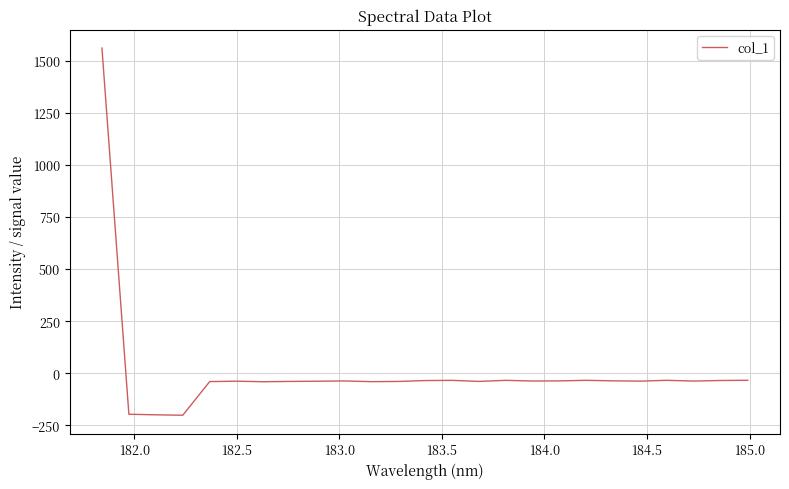

What is the difference between the maximum and minimum values?

1761.3